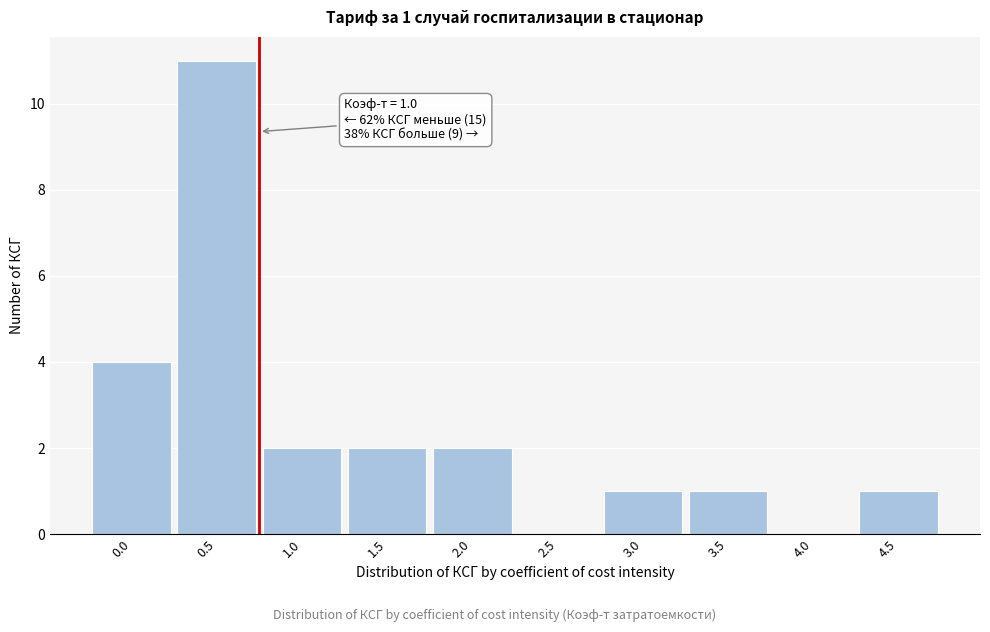

Reading left to right, what are all the values shown in this chart?

0.0=4	0.5=11	1.0=2	1.5=2	2.0=2	2.5=0	3.0=1	3.5=1	4.0=0	4.5=1